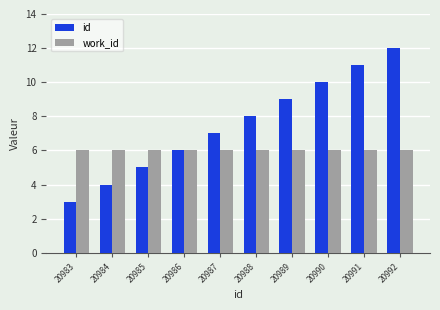

How many groups of bars are there?

10